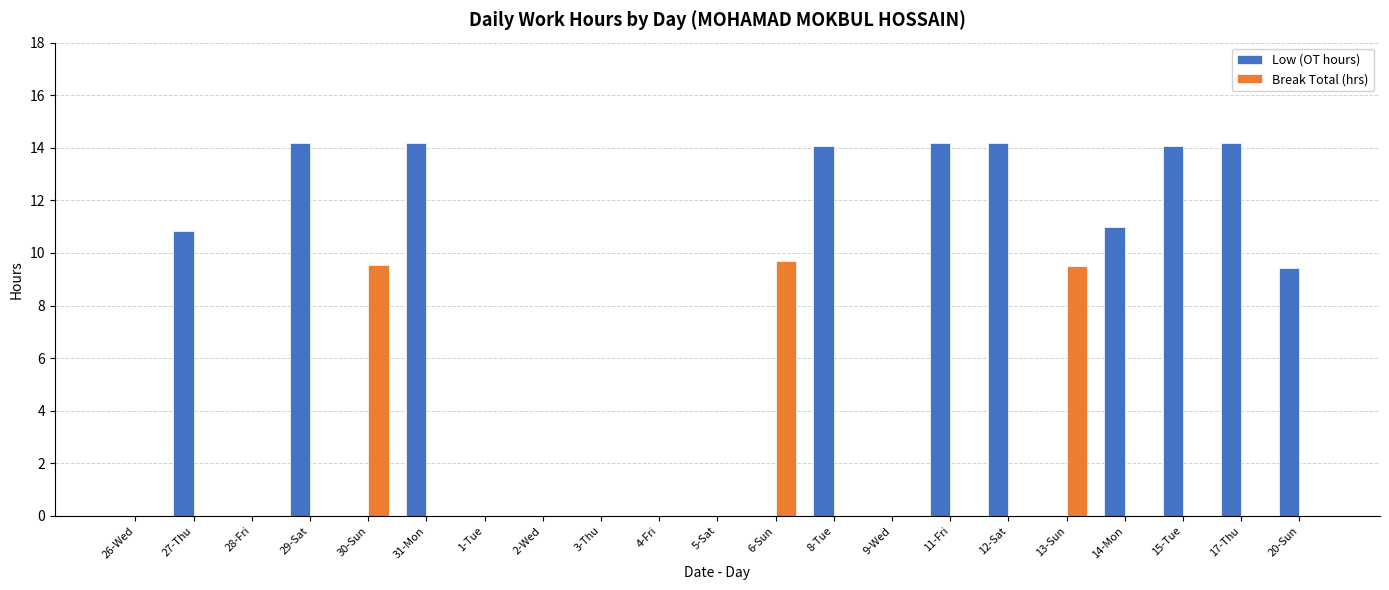

Does the chart contain stacked bars?

No